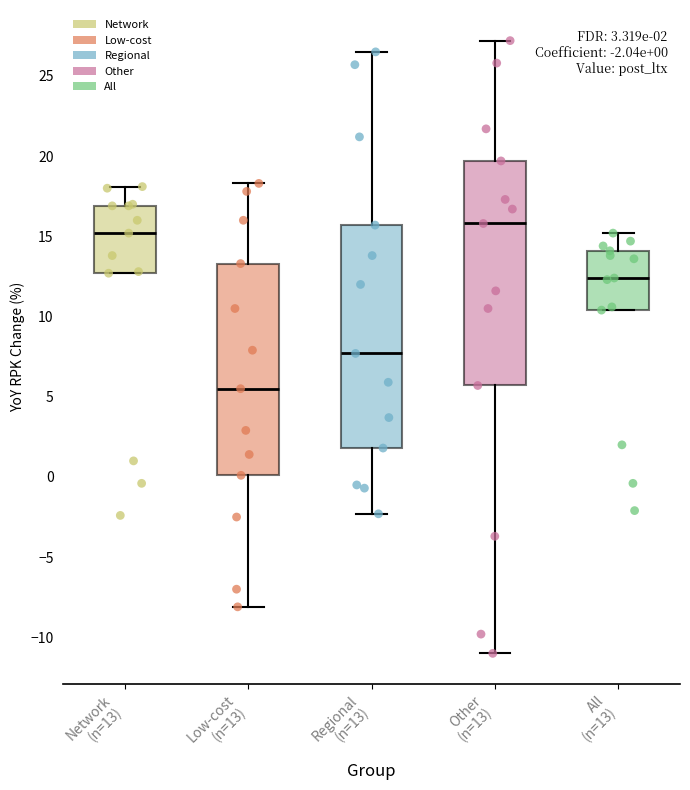

Which box has the lowest median line?

Low-cost (n=13)